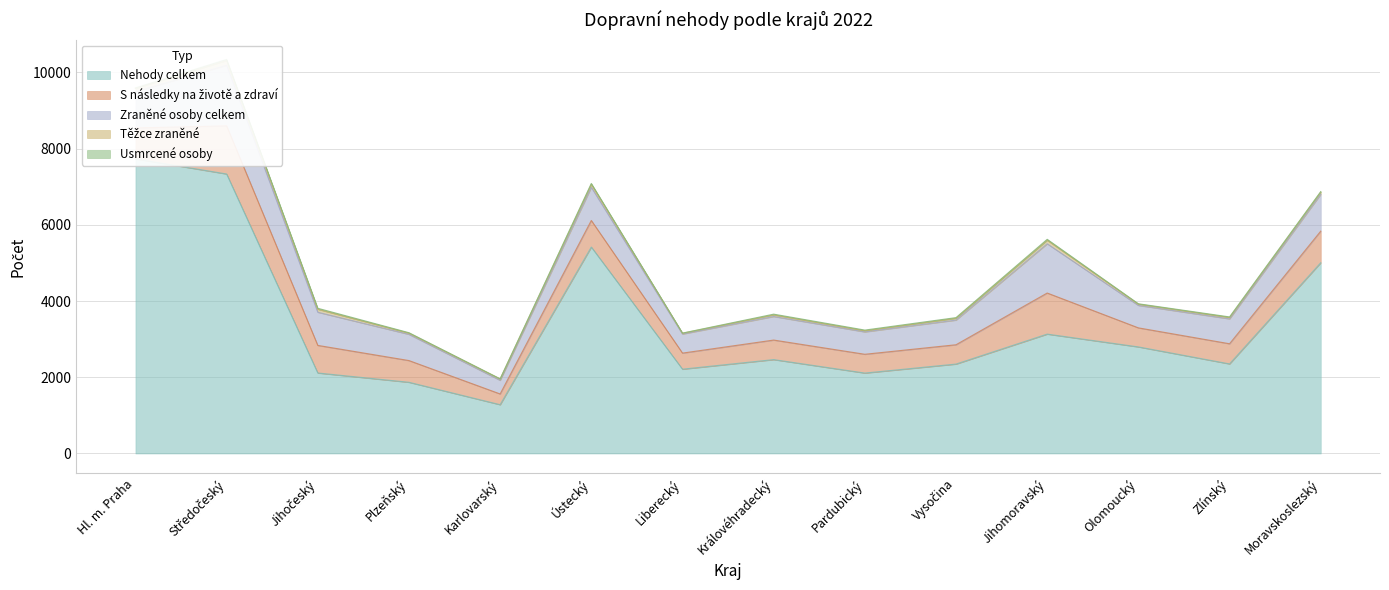

Where is the first local maximum for Usmrcené osoby?

Středočeský